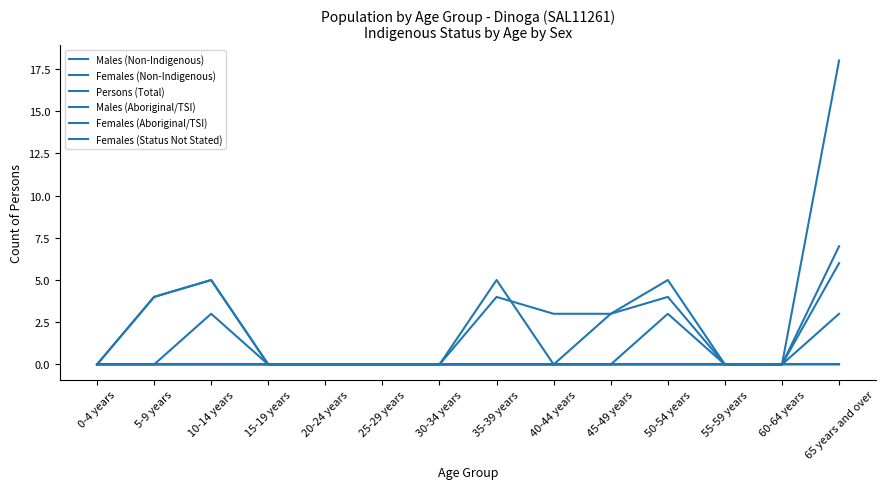

What is the difference between the highest and lowest values at 40-44 years?

3